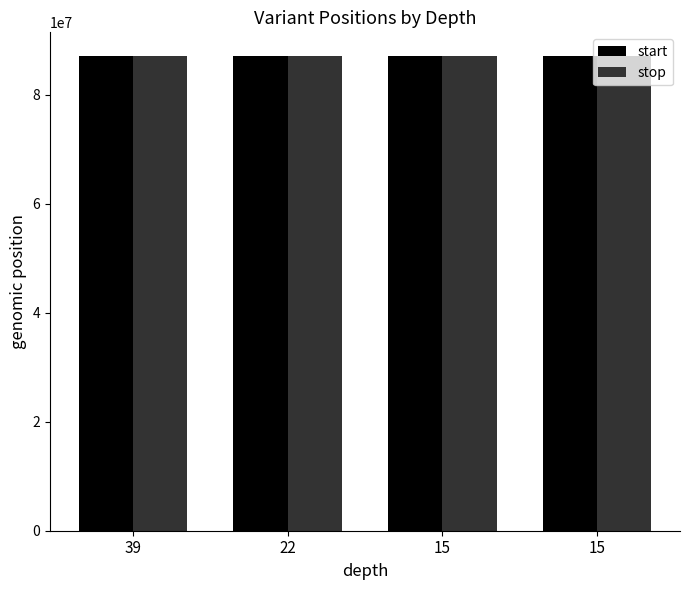

Rank the series by their average value, from highest to lowest.

stop, start